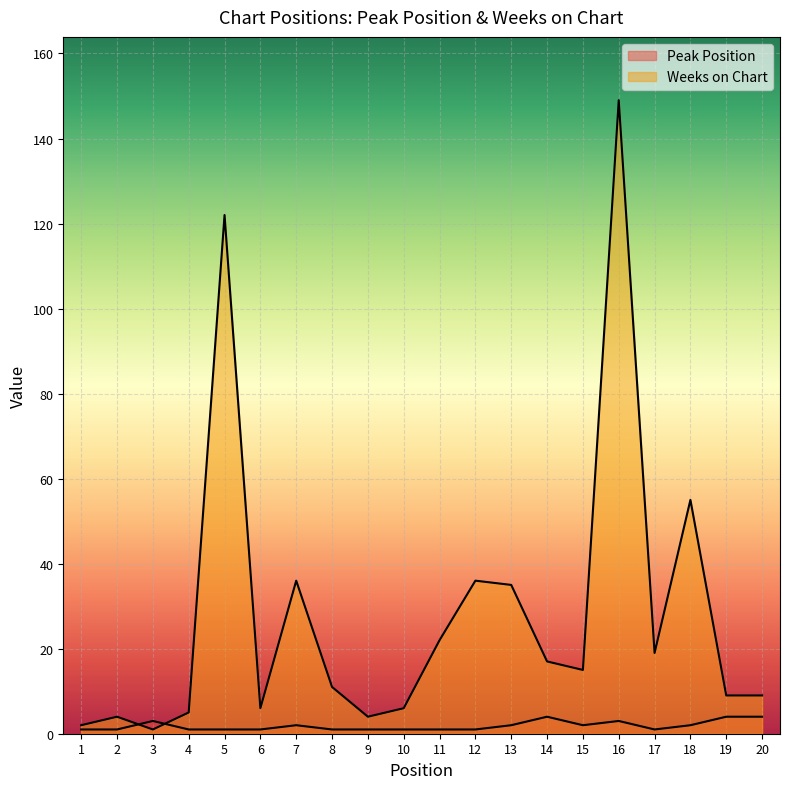

List the series in order of their overall mean, highest first.

Weeks on Chart, Peak Position